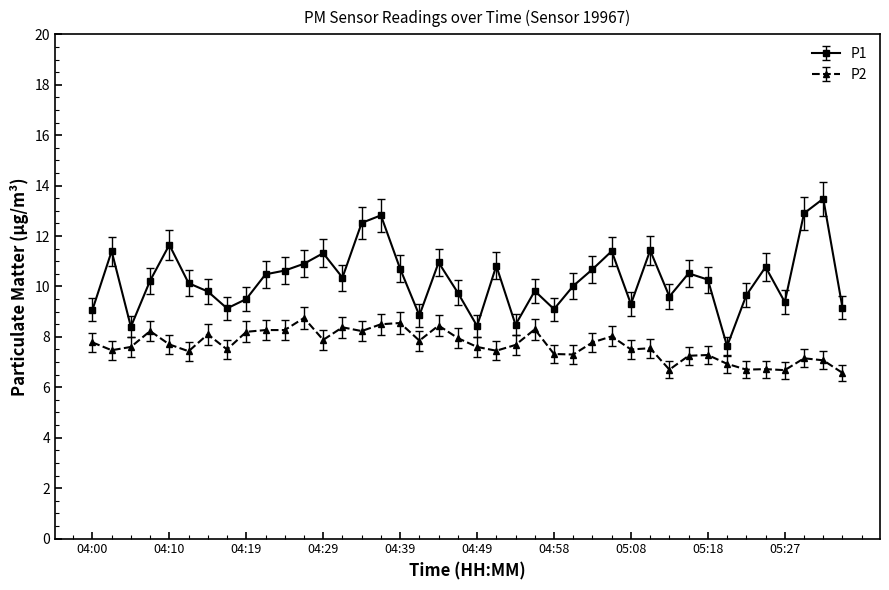

Which series has the largest total across all categories?

P1